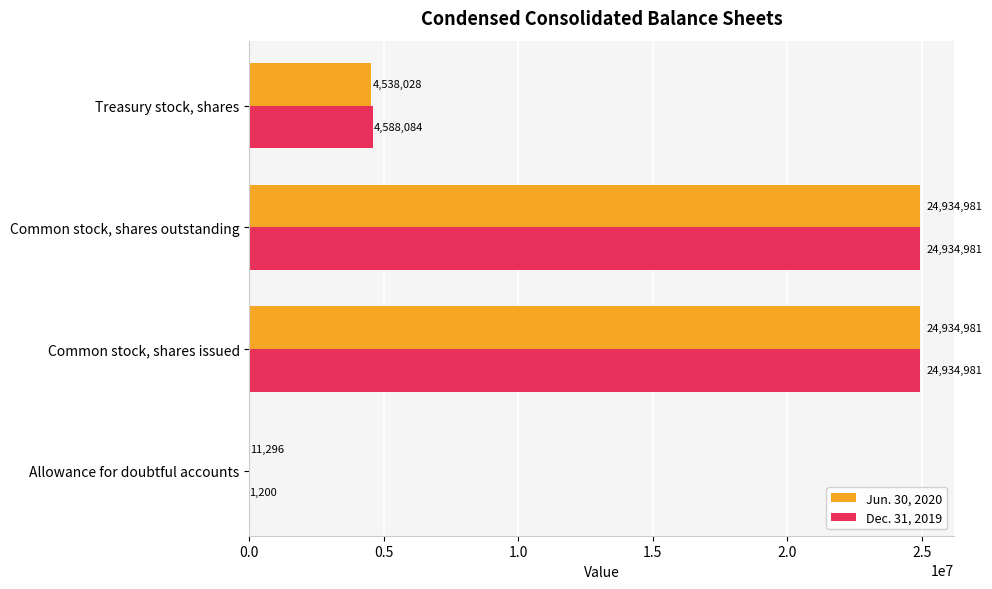

Which series has the largest total across all categories?

Dec. 31, 2019